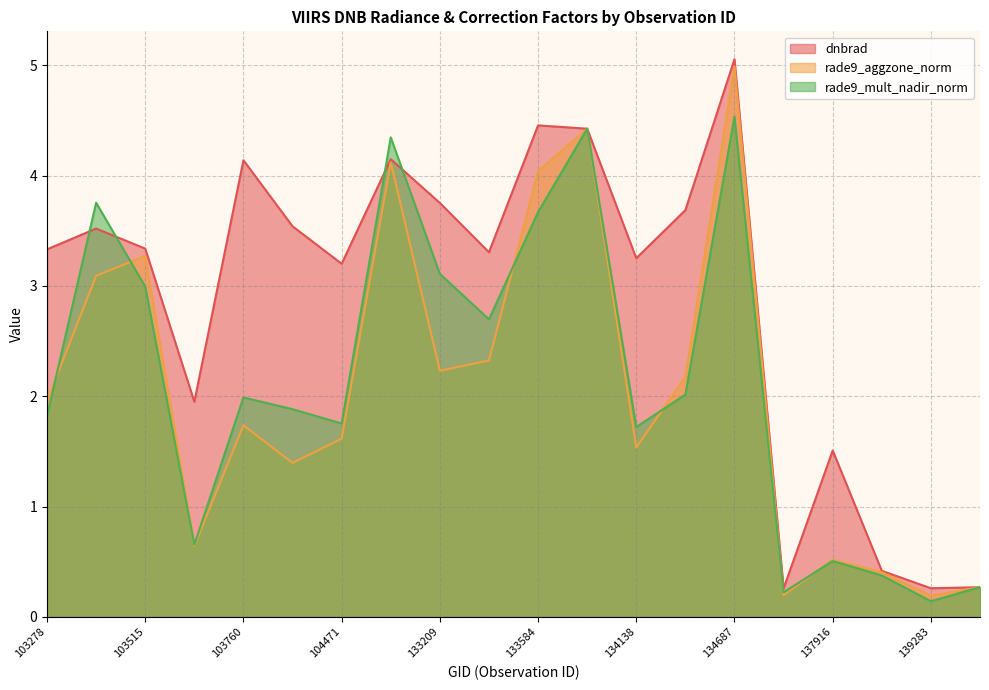

Reading left to right, what are all the values shown in this chart?

dnbrad: 103278=3.3	103396=3.5	103515=3.3	103642=1.9	103760=4.1	103988=3.5	104471=3.2	132847=4.1	133209=3.8	133404=3.3	133584=4.5	133762=4.4	134138=3.3	134322=3.7	134687=5.1	137903=0.3	137916=1.5	138492=0.4	139283=0.3	139866=0.3
rade9_aggzone_norm: 103278=2.0	103396=3.1	103515=3.3	103642=0.6	103760=1.7	103988=1.4	104471=1.6	132847=4.1	133209=2.2	133404=2.3	133584=4.0	133762=4.4	134138=1.5	134322=2.2	134687=5.0	137903=0.2	137916=0.5	138492=0.4	139283=0.2	139866=0.3
rade9_mult_nadir_norm: 103278=1.8	103396=3.8	103515=3.0	103642=0.7	103760=2.0	103988=1.9	104471=1.8	132847=4.3	133209=3.1	133404=2.7	133584=3.7	133762=4.4	134138=1.7	134322=2.0	134687=4.5	137903=0.2	137916=0.5	138492=0.4	139283=0.1	139866=0.3